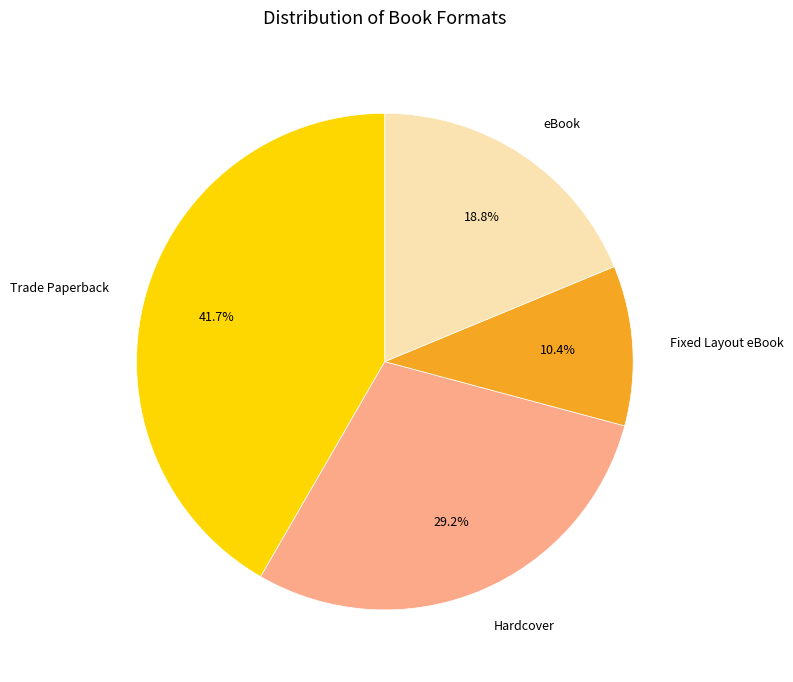

Combined, what portion of the pie is Fixed Layout eBook and eBook?

29.2%